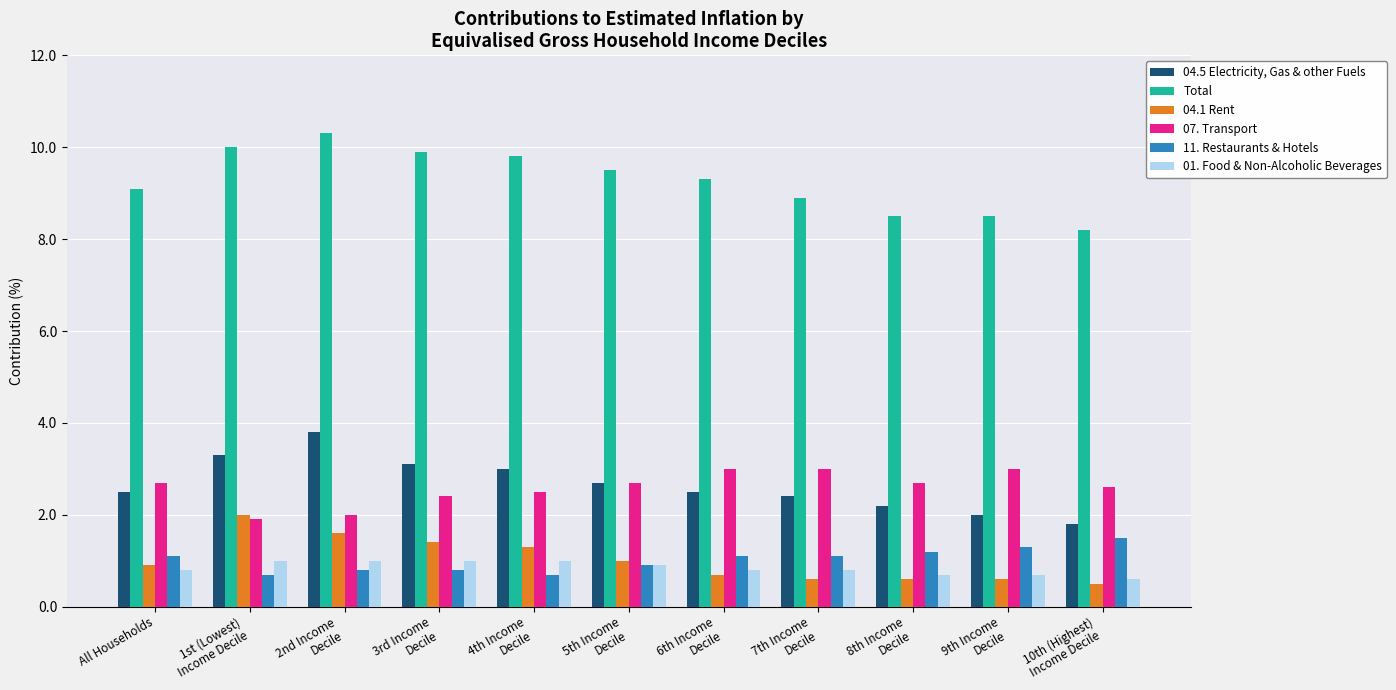

What is the value of the Total bar at the 8th from the left?

8.9